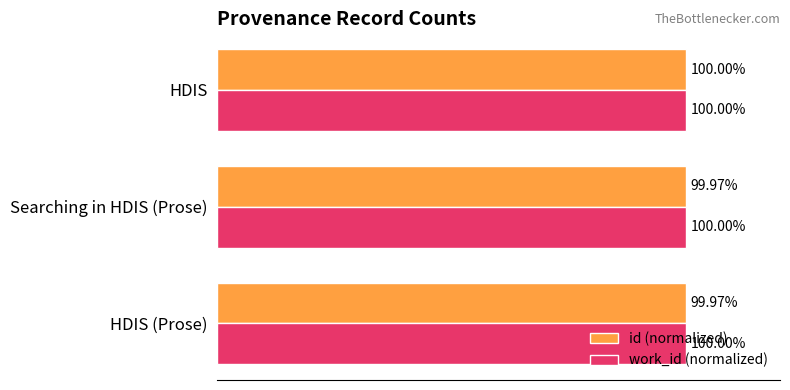

Is the value of work_id (normalized) at HDIS greater than the value of id (normalized) at HDIS (Prose)?

Yes